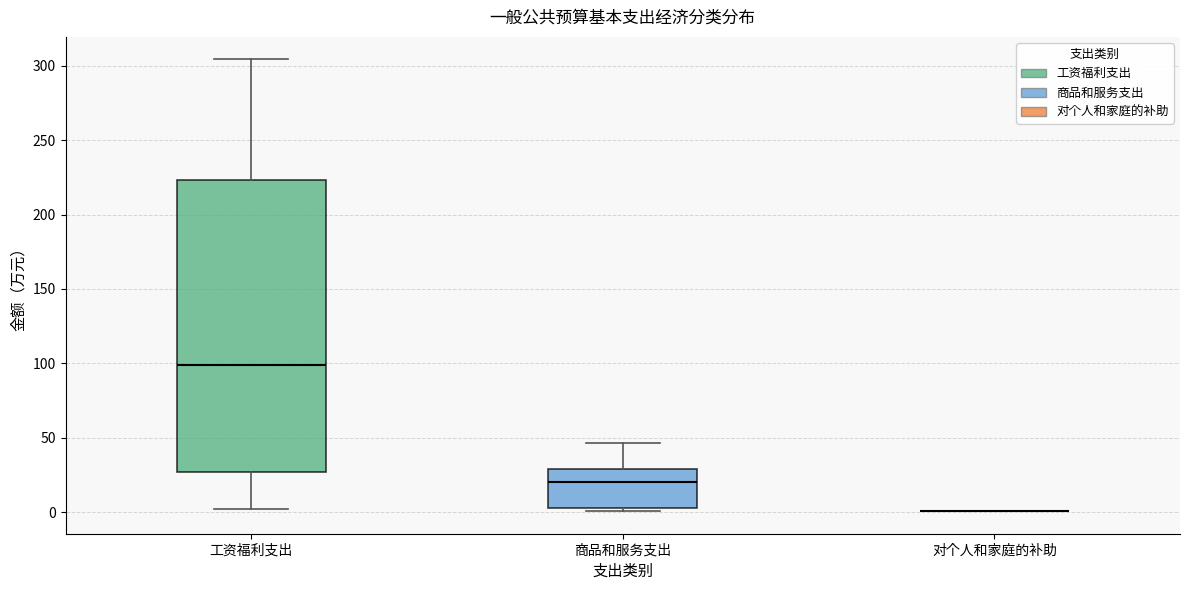

Reading left to right, transcribe this box plot: for each box, give where its median line is, the range the box spans, and where its two whiskers end, as read against the y-axis. The values are not printed on the chart, so give them approximately, as read against the axis.

工资福利支出: median 100, box 25 to 225, whiskers 0 to 305
商品和服务支出: median 20, box 5 to 30, whiskers 0 to 45
对个人和家庭的补助: box collapsed to a line at 0, whiskers 0 to 0